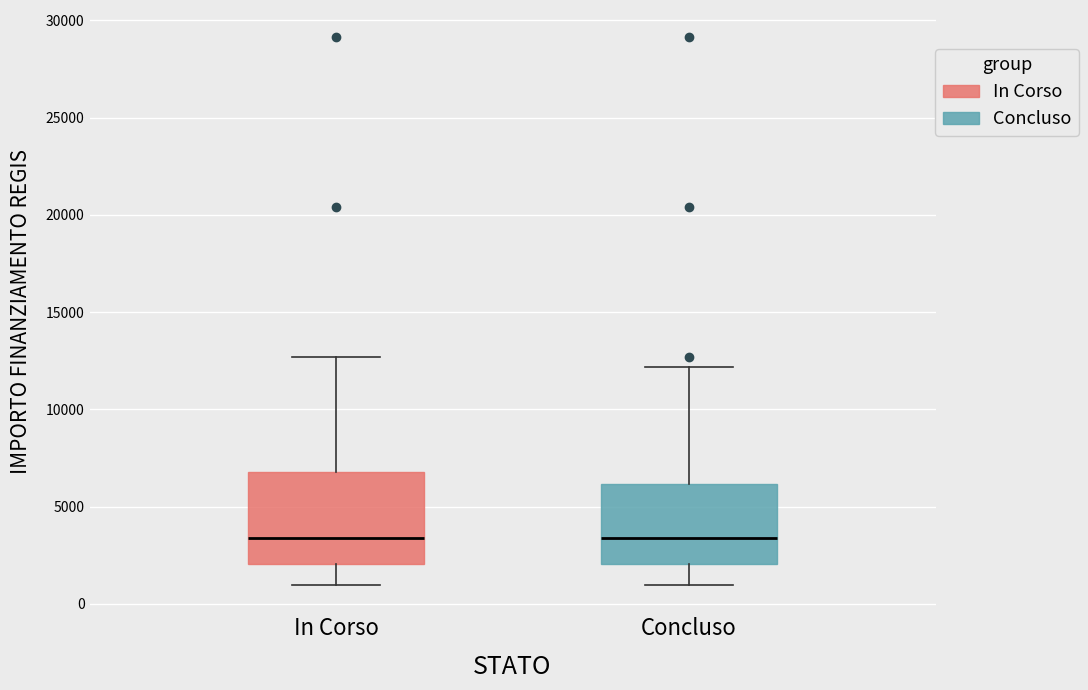

Which box is the tallest, from its lower edge to its upper edge?

In Corso